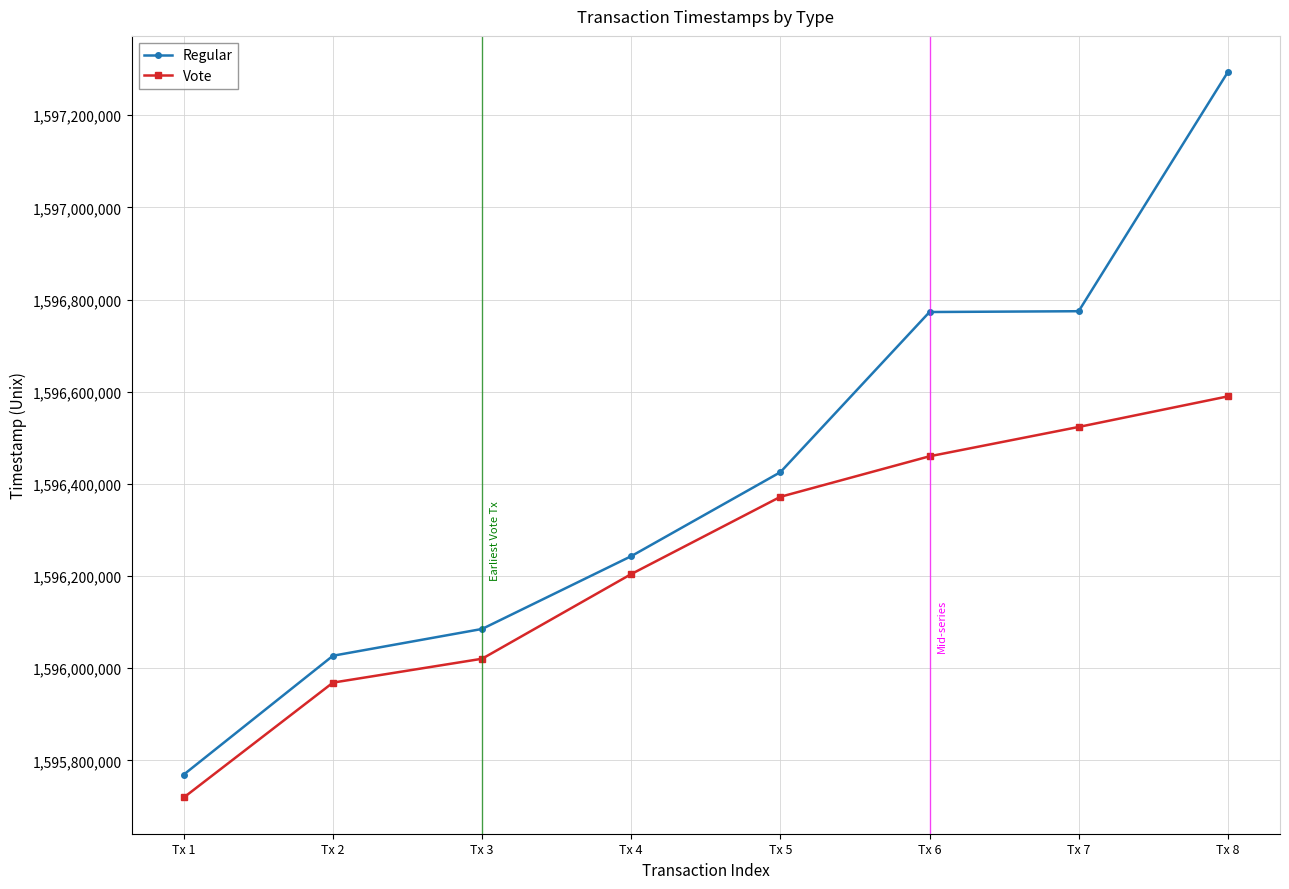

At which label is Regular closest to 1596531420?

Tx 5